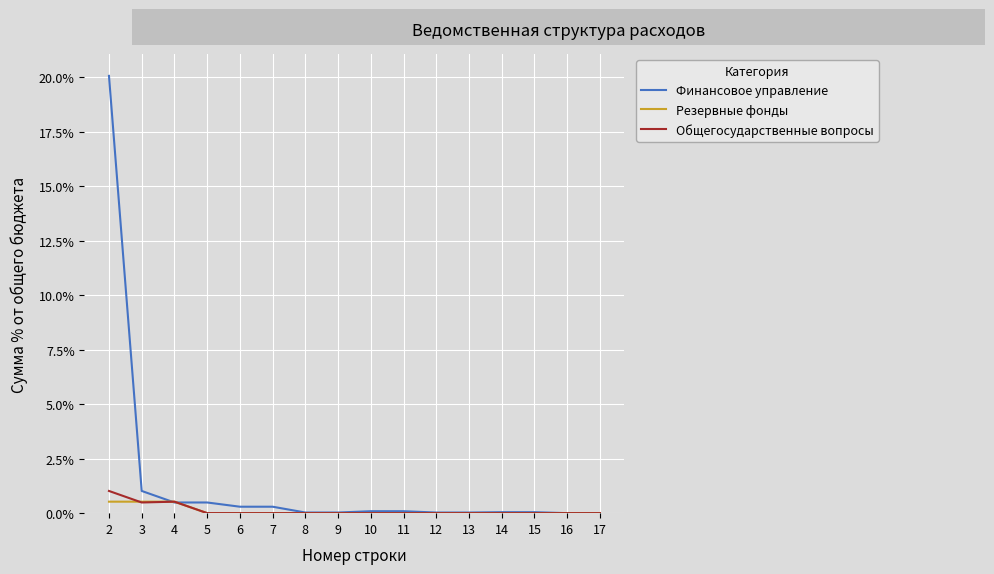

Which series has the widest spread of values?

Финансовое управление